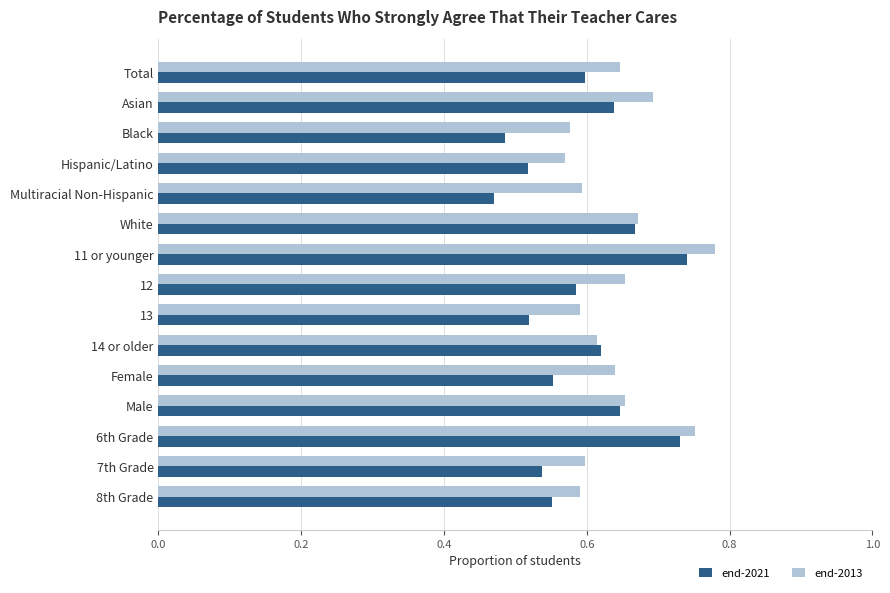

Which category has the highest value across all series?

11 or younger